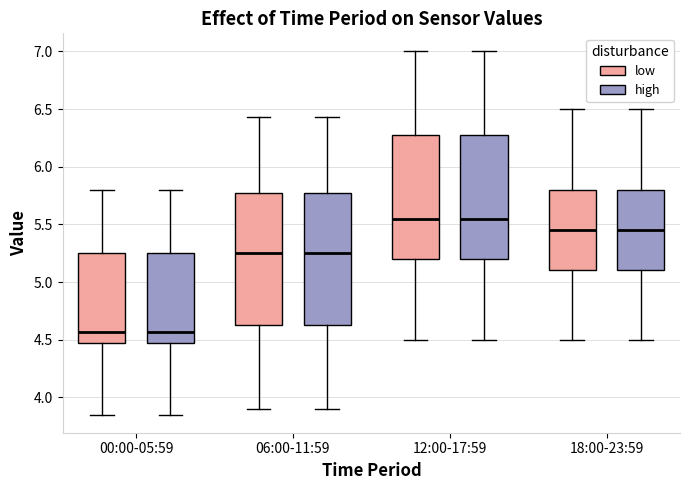

Where is the lower edge of the box for 00:00-05:59 (low) on the y-axis? The values are not printed on the chart, so give them approximately, as read against the axis.

4.45